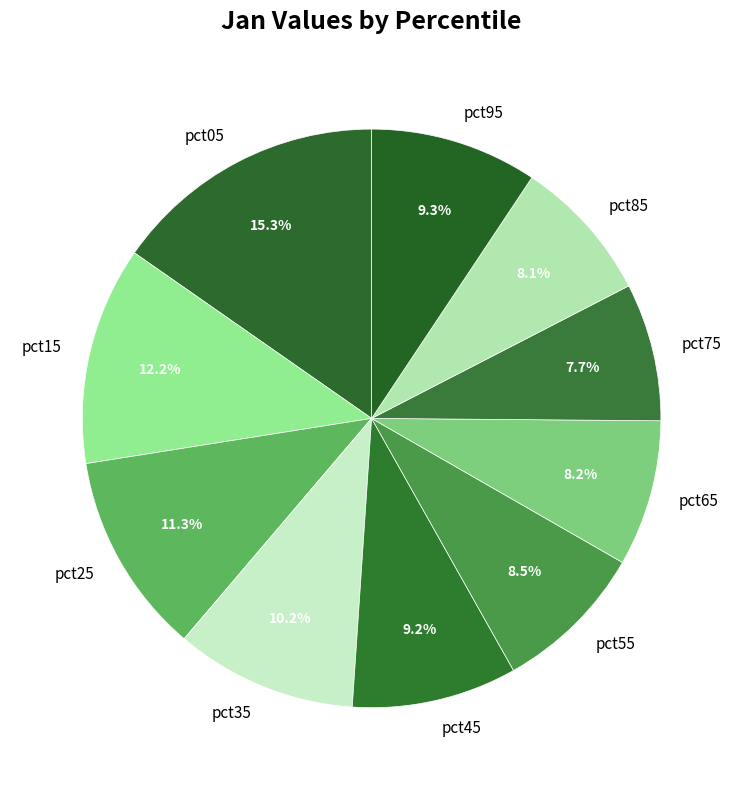

Between pct25 and pct35, which is larger?

pct25